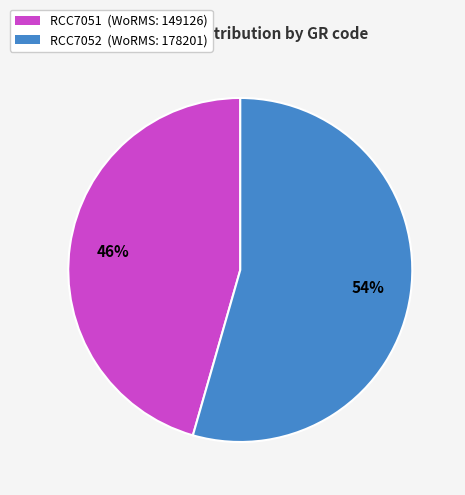

To the nearest percent, what is the average slice percentage?

50%